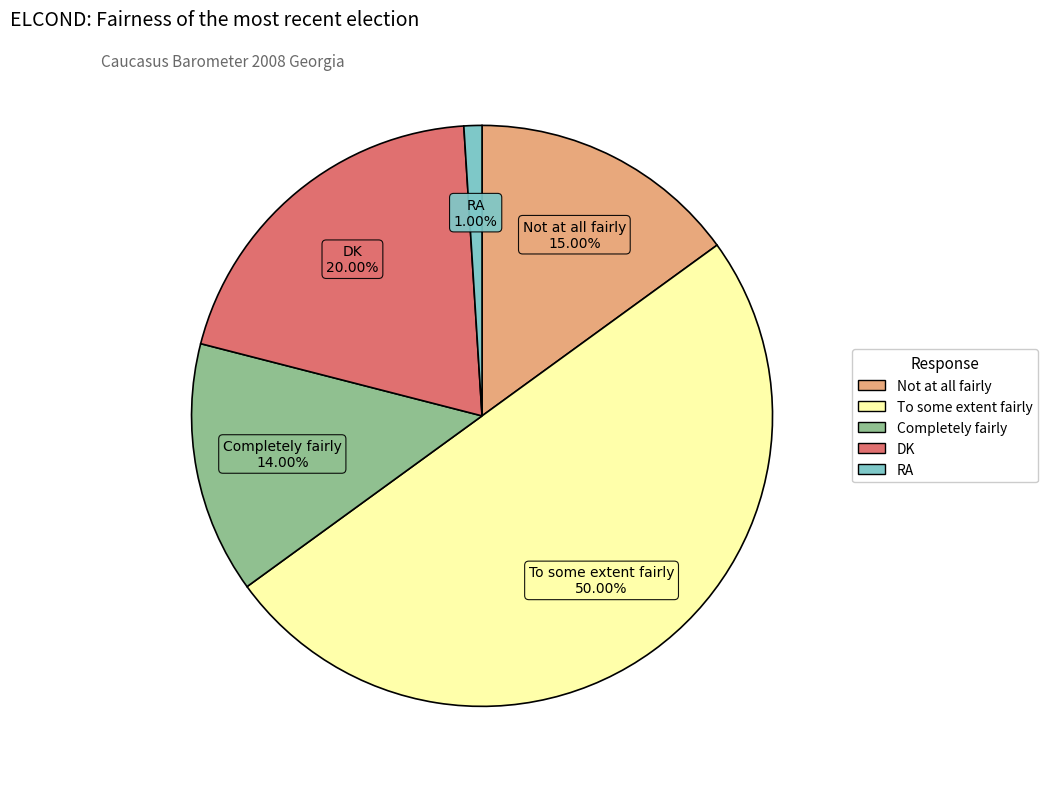

Between To some extent fairly and Completely fairly, which is larger?

To some extent fairly